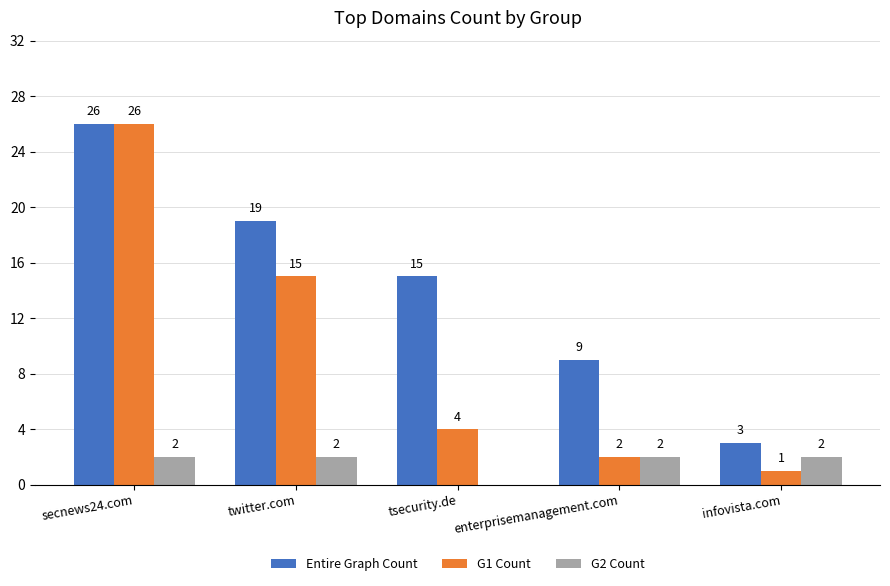

Which series changed the most between secnews24.com and infovista.com?

G1 Count